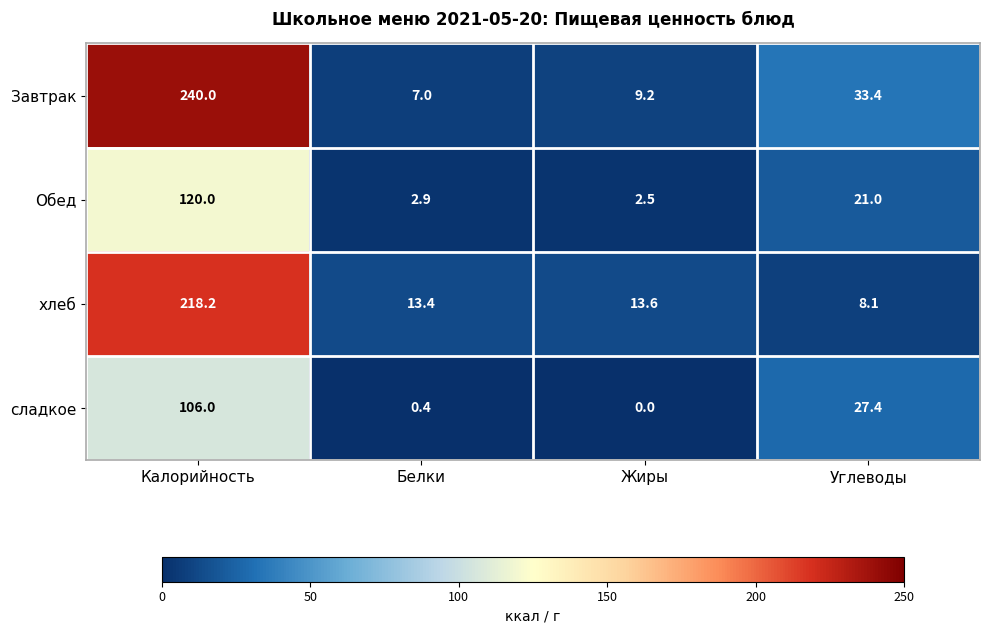

List the labels in order of сладкое value, largest first.

Калорийность, Углеводы, Белки, Жиры